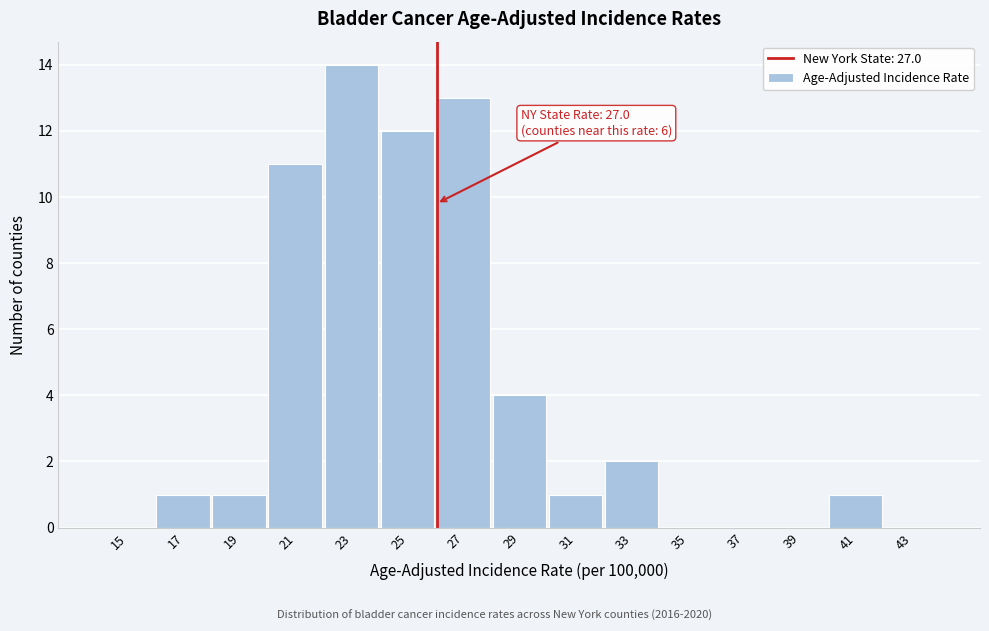

Reading right to left, list all the values displayed in this chart.

43=0	41=1	39=0	37=0	35=0	33=2	31=1	29=4	27=13	25=12	23=14	21=11	19=1	17=1	15=0